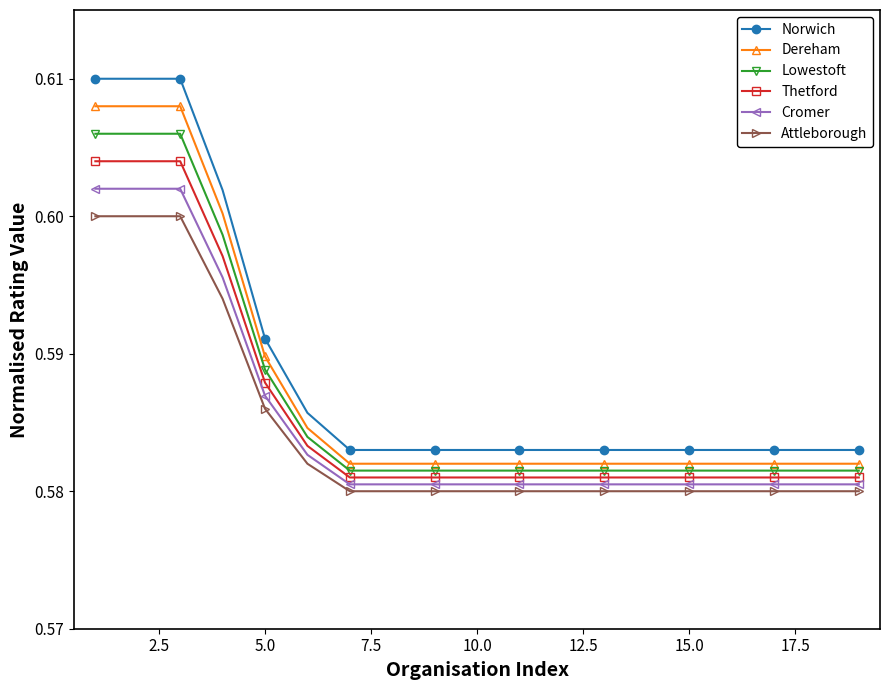

At how many categories does at least one series exceed 0?

19